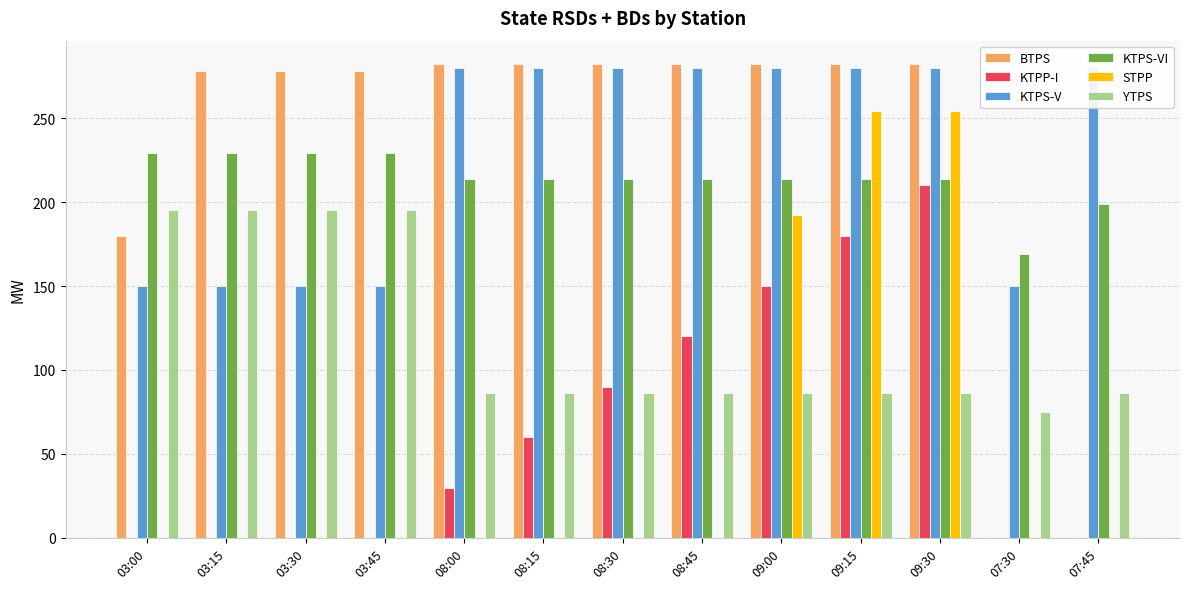

Which has a higher value, 09:30 or 08:45?

09:30